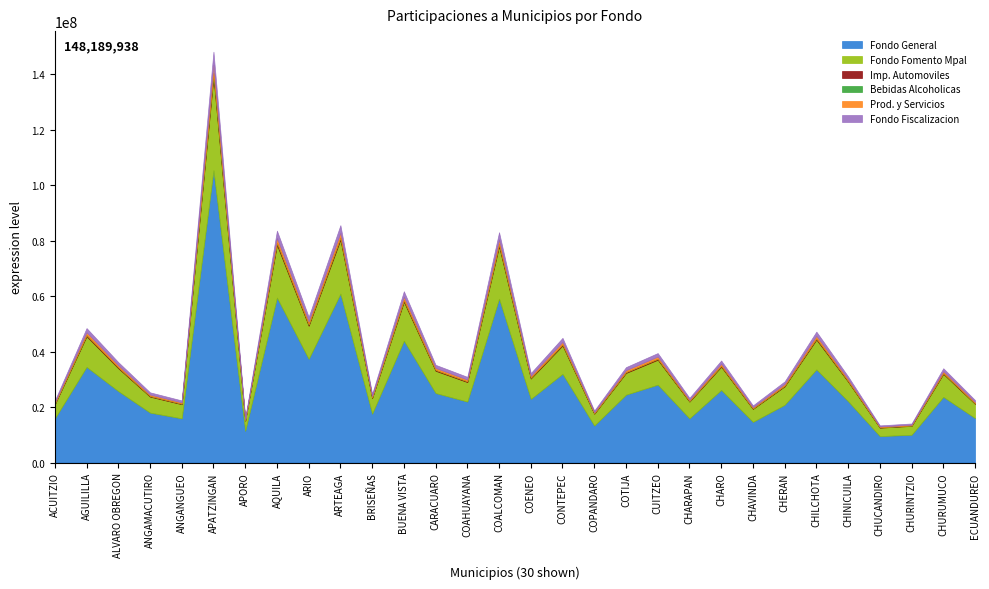

Reading left to right, list all the values displayed in this chart.

Fondo General: 15916020	34493167	25758316	18009934	15935014	105398745	11427346	59489928	37375984	60897196	17615278	43943829	25066750	21986282	59090207	22959142	31988342	13340779	24480576	28086474	15938412	26186460	14661009	20823102	33588337	22098855	9533656	10021181	23681130	16033979
Fondo Fomento Mpal: 5093329	11038949	8242036	5763461	5099417	33729860	3657129	19037108	11960711	19487968	5636803	14063463	8021836	7033935	18908556	7346951	10235869	4268903	7833176	8987799	6036057	8377675	4691598	6662606	10747731	7071985	3050461	3206637	8292350	5131699
Imp. Automoviles: 194073	420672	313984	219614	194307	1285296	139367	725353	455741	742568	214762	535931	305672	267882	720410	279927	389969	162639	298409	342451	194250	319058	178759	253796	409460	269474	116204	122165	288960	195580
Bebidas Alcoholicas: 9948	21533	16139	11255	9960	65845	7135	37204	23364	38062	11022	27432	15664	13820	36978	14362	20027	8353	15339	17565	9998	16462	9168	13058	21034	13811	5976	6275	14729	9997
Prod. y Servicios: 446265	967411	721867	504994	446802	2955597	320497	1667860	1047945	1707517	493793	1232463	702900	615723	1656408	643645	896605	373936	686053	787424	446549	733351	411035	583452	941408	619652	267148	280880	664706	449808
Fondo Fiscalizacion: 717765	1556606	1160168	812278	718650	4754595	515694	2682172	1685432	2746427	793922	1983089	1130684	988530	2663180	1034986	1441350	601150	1102601	1266263	717391	1177384	661004	937457	1513263	996709	429285	451522	1070825	724041